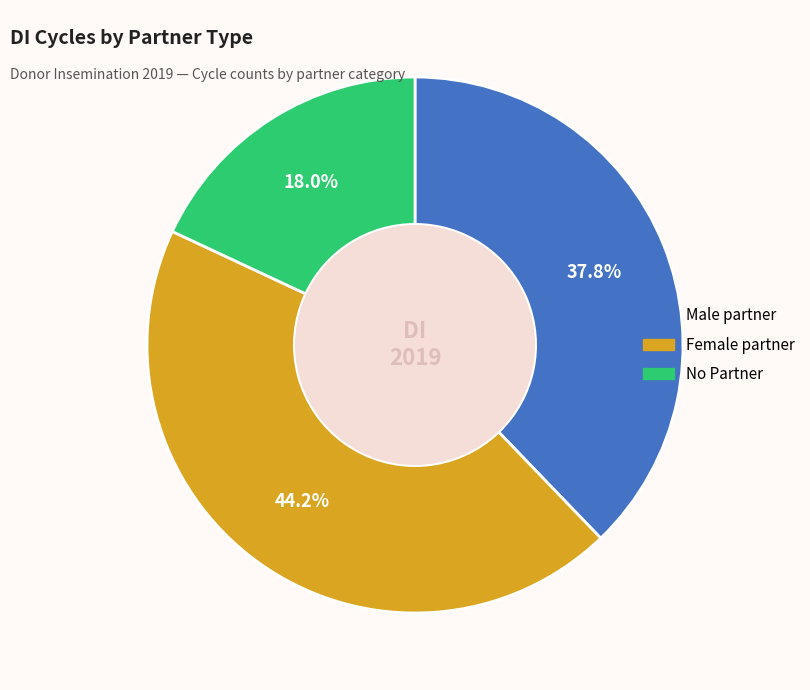

Does any single category account for the majority?

No